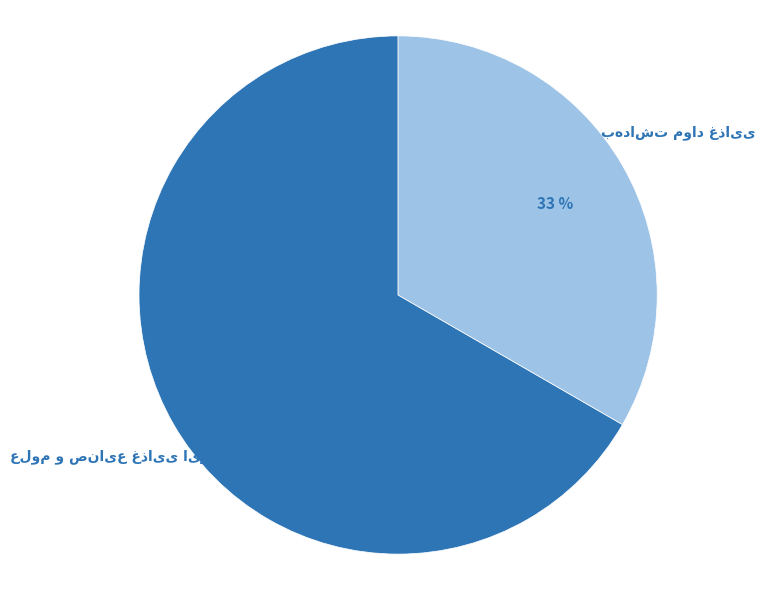

To the nearest percent, what is the average slice percentage?

50%